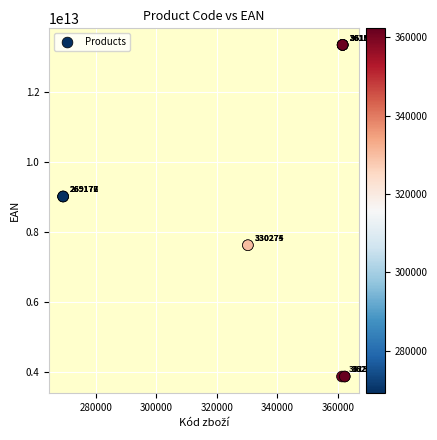

What Y value in the scatter plot is closest to 8595305886909?

9001432901928